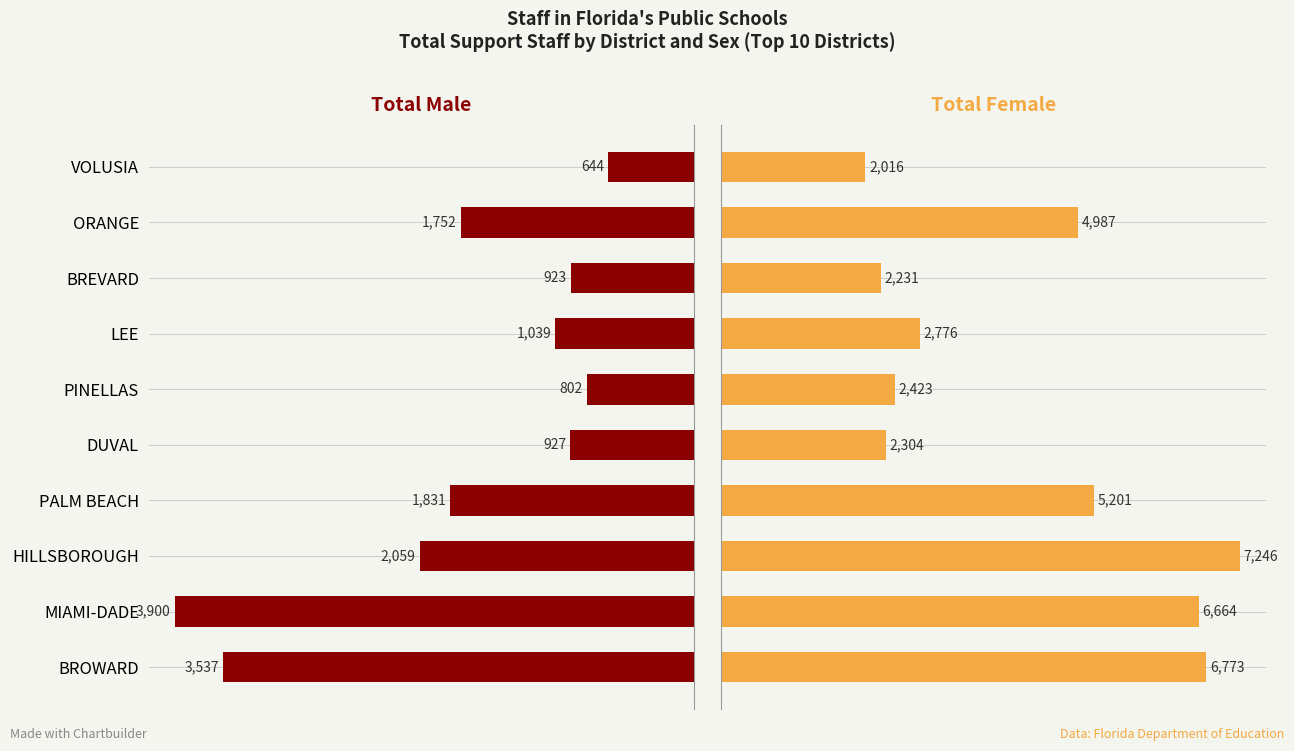

At LEE, list the series in order from smallest to largest.

Total Male, Total Female